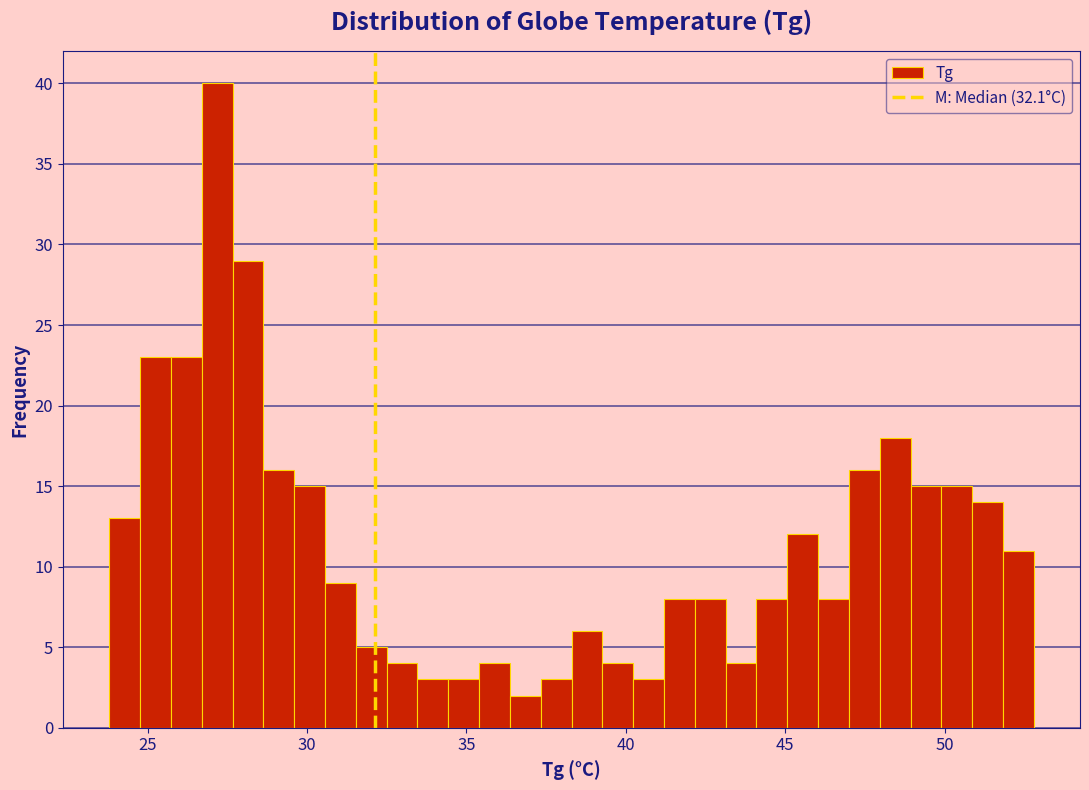

Read against the x-axis, roughly where is the centre of the tallest bar?

27.0